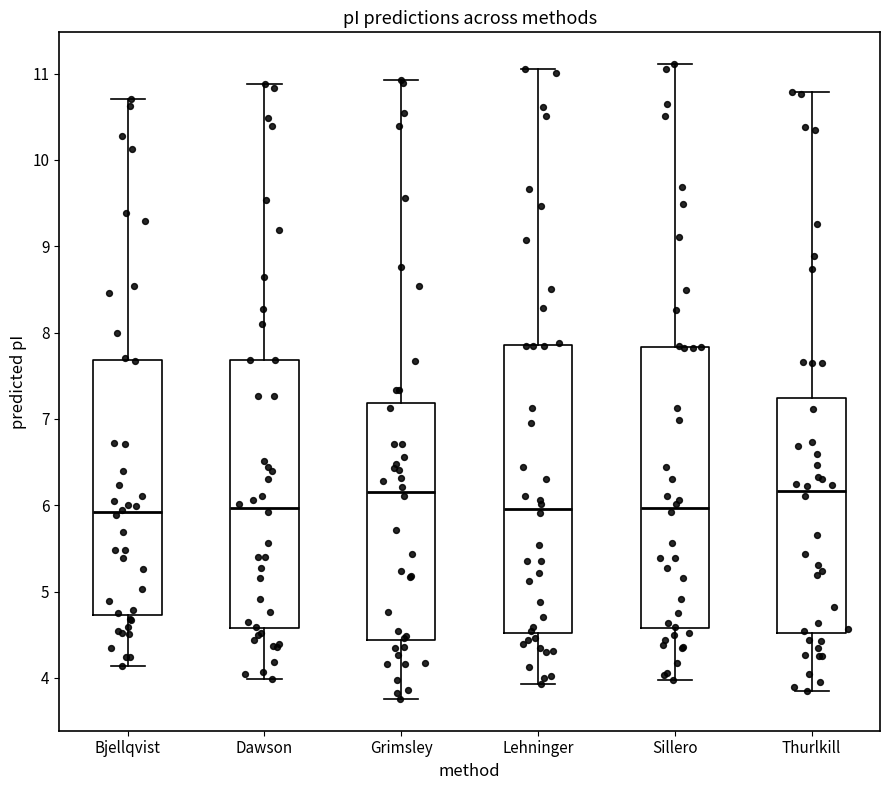

Reading left to right, read every box against the y-axis: the position of its median line, the range the box covers, and the ends of its whiskers. The values are not printed on the chart, so give them approximately, as read against the axis.

Bjellqvist: median 5.9, box 4.7 to 7.7, whiskers 4.1 to 10.7
Dawson: median 6.0, box 4.6 to 7.7, whiskers 4.0 to 10.9
Grimsley: median 6.2, box 4.4 to 7.2, whiskers 3.8 to 10.9
Lehninger: median 6.0, box 4.5 to 7.9, whiskers 3.9 to 11.1
Sillero: median 6.0, box 4.6 to 7.8, whiskers 4.0 to 11.1
Thurlkill: median 6.2, box 4.5 to 7.2, whiskers 3.8 to 10.8